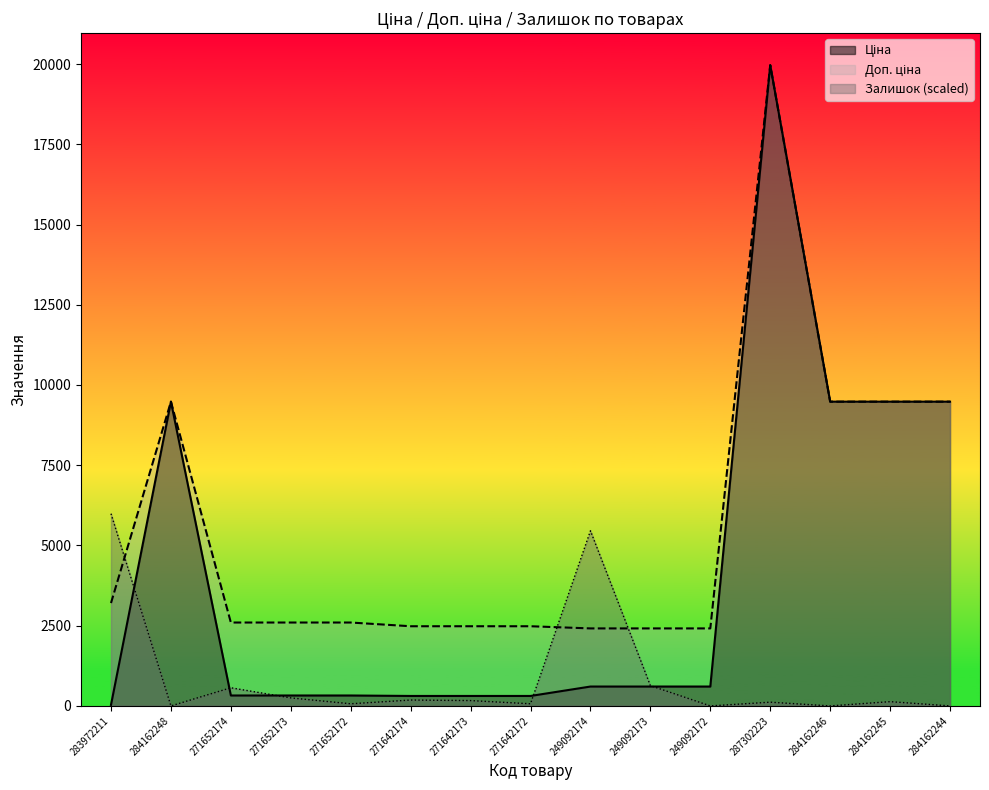

What is the label of the 11th point from the right?

271652172